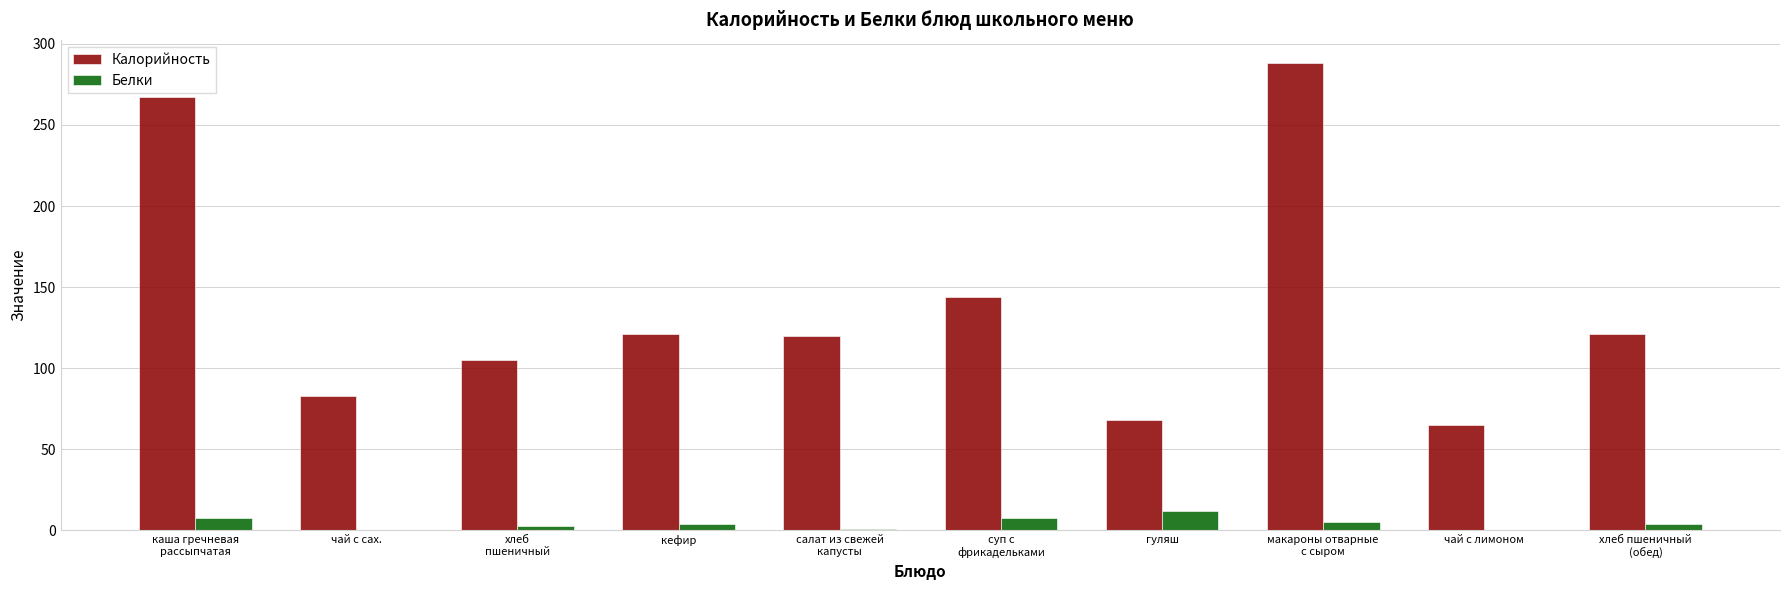

What is the maximum value for Калорийность?

288.0